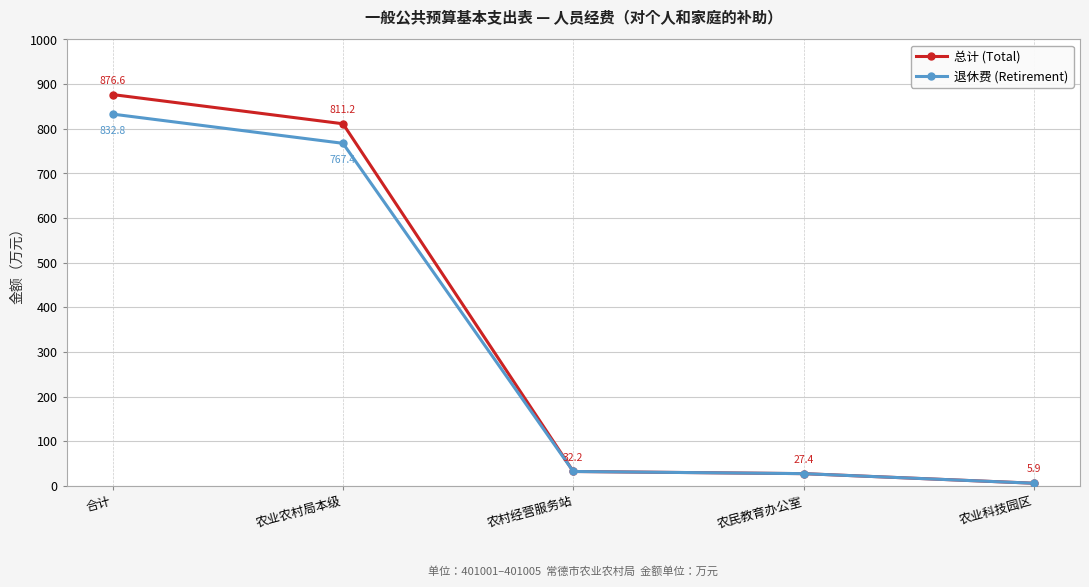

The value of 总计 (Total) at 合计 is 1273.0. True or false?

False